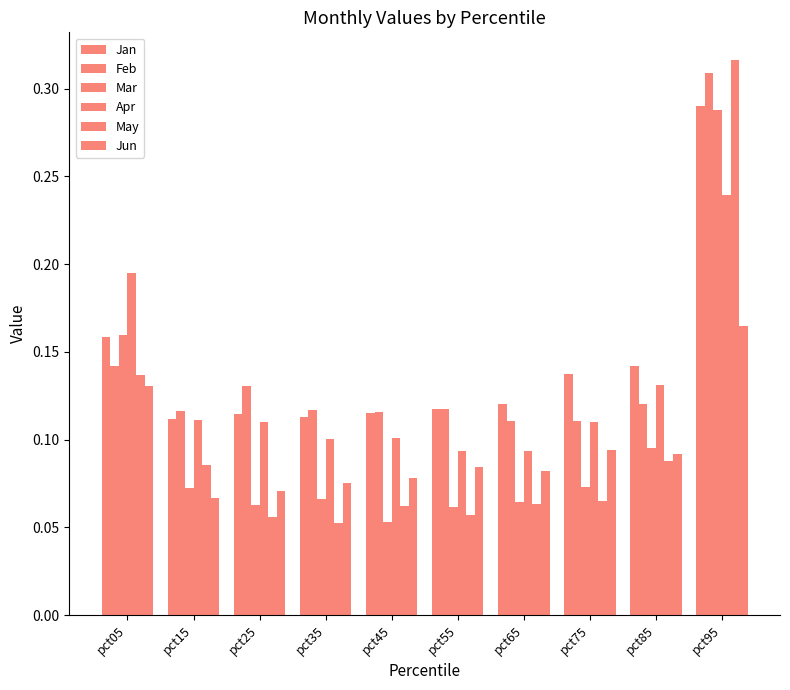

Are the bars grouped side by side (vs. stacked)?

Yes